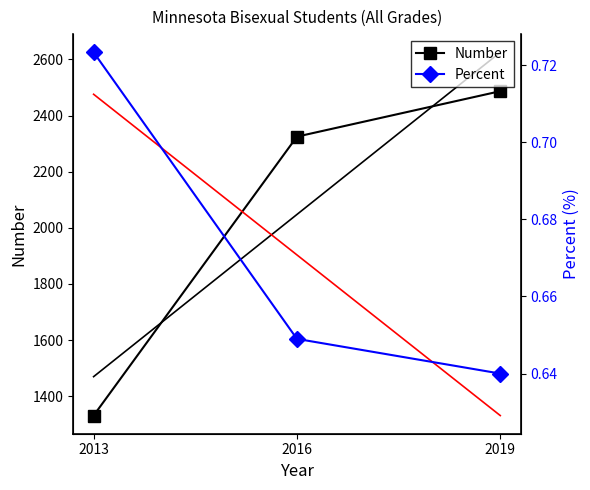

What is the minimum value for Percent?

0.6